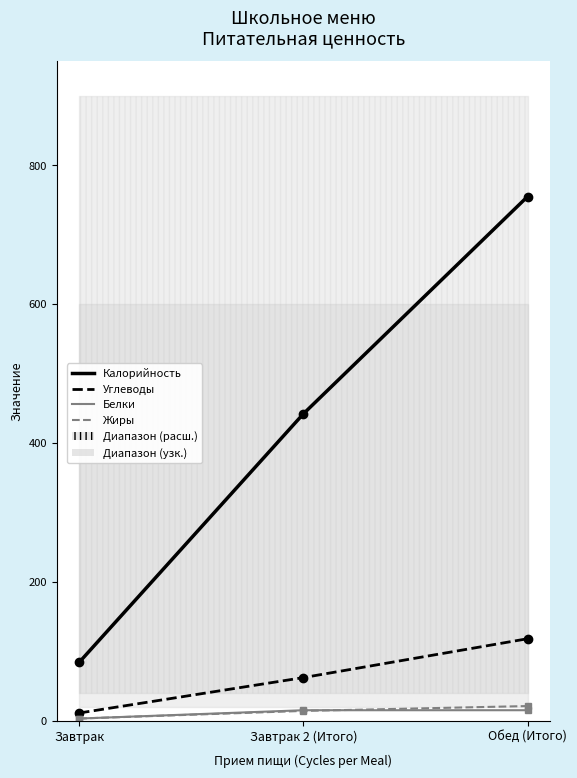

Reading left to right, extract all data points from this chart.

Калорийность: Завтрак=84	Завтрак 2 (Итого)=442	Обед (Итого)=755
Углеводы: Завтрак=11	Завтрак 2 (Итого)=62	Обед (Итого)=118
Белки: Завтрак=3	Завтрак 2 (Итого)=15	Обед (Итого)=15
Жиры: Завтрак=3	Завтрак 2 (Итого)=14	Обед (Итого)=21